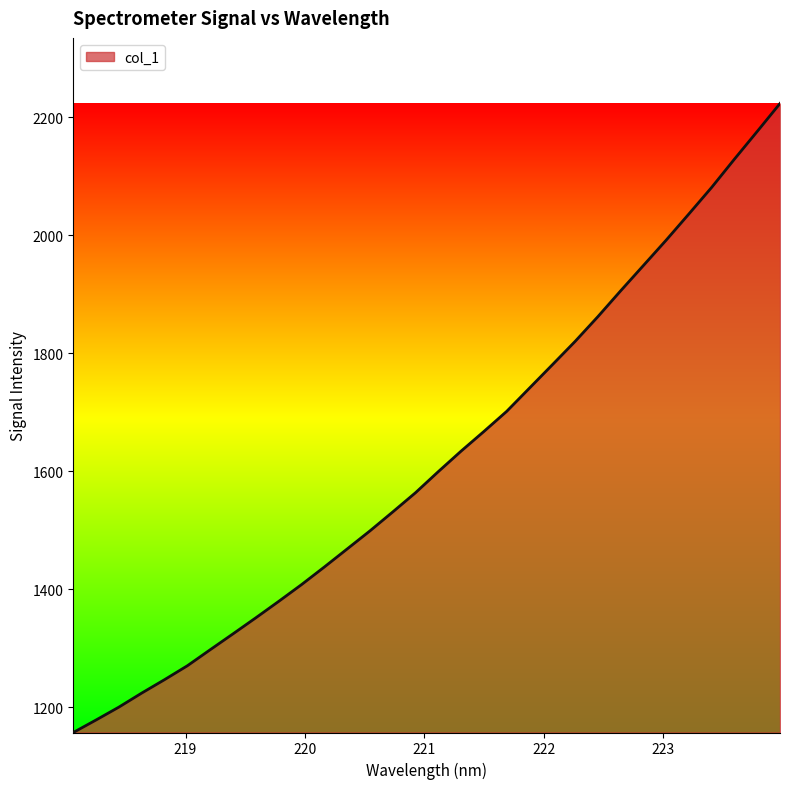

What is the difference between the maximum and minimum values?

1065.8